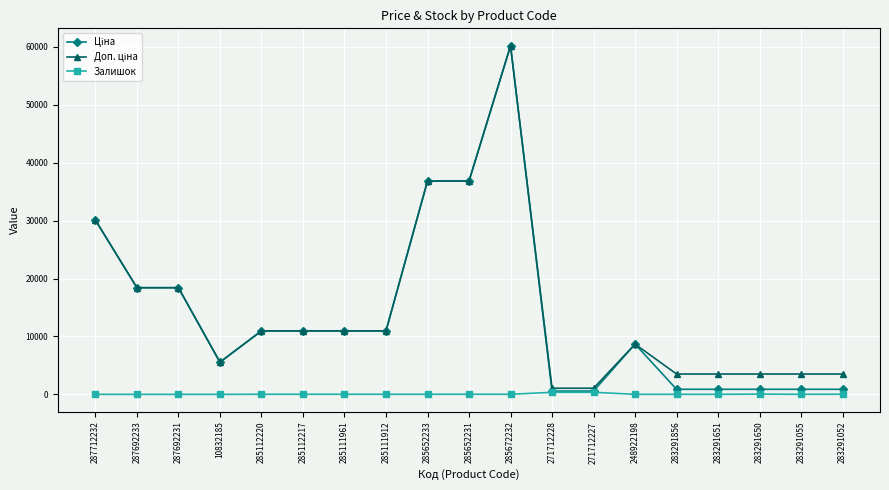

What position from the right is 287712232?

19